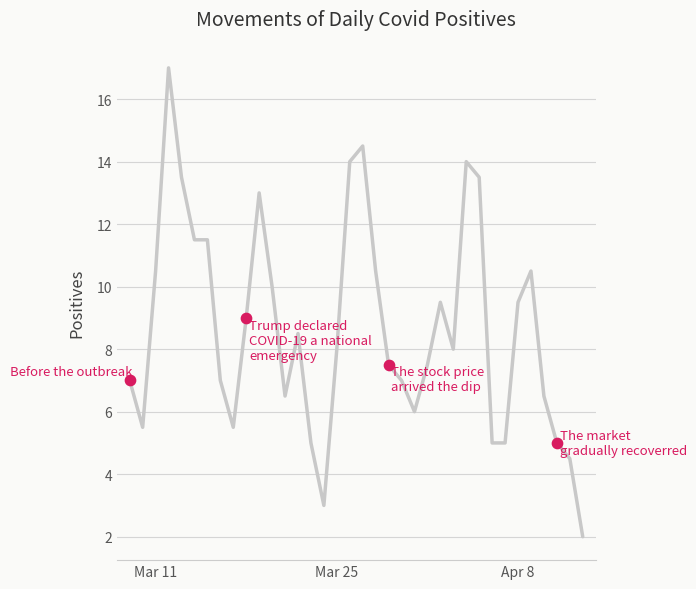

What is the smallest value displayed?

2.0